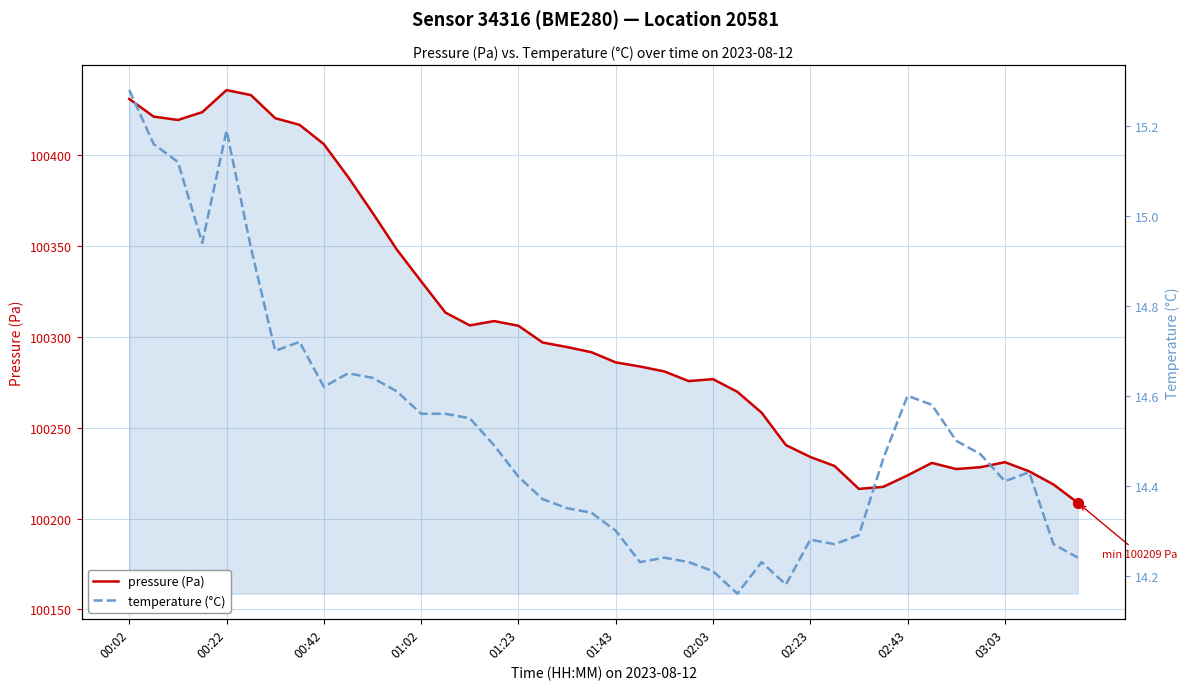

Which series reaches the minimum Y coordinate?

temperature (°C)